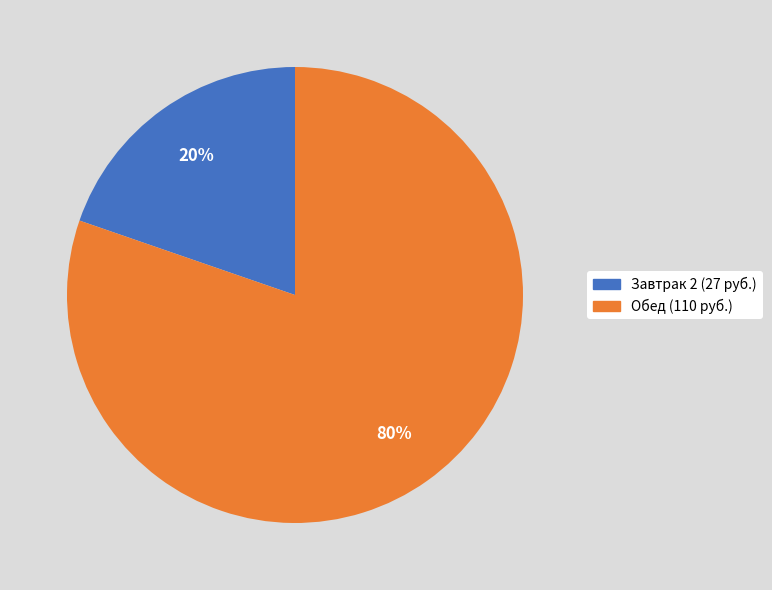

Which has a higher value, Обед or Завтрак 2?

Обед